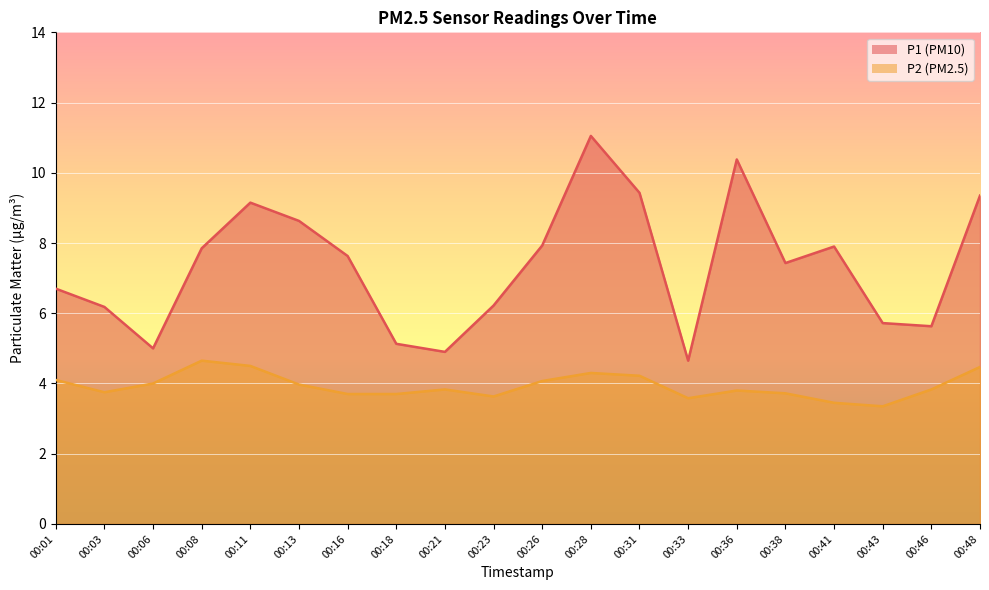

Reading left to right, list all the values displayed in this chart.

P1: 6.7	6.2	5.0	7.8	9.2	8.6	7.6	5.1	4.9	6.2	7.9	11.1	9.4	4.7	10.4	7.4	7.9	5.7	5.6	9.3
P2: 4.1	3.8	4.0	4.7	4.5	4.0	3.7	3.7	3.8	3.6	4.1	4.3	4.2	3.6	3.8	3.7	3.5	3.4	3.8	4.5